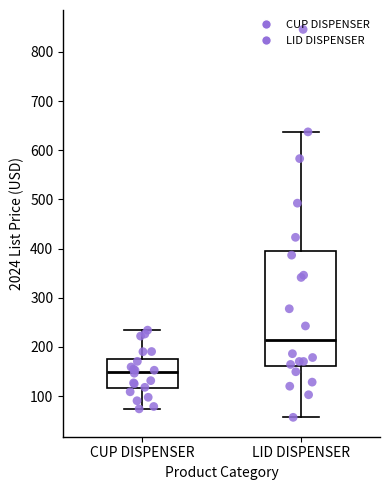

Which box's median line is the lowest?

CUP DISPENSER